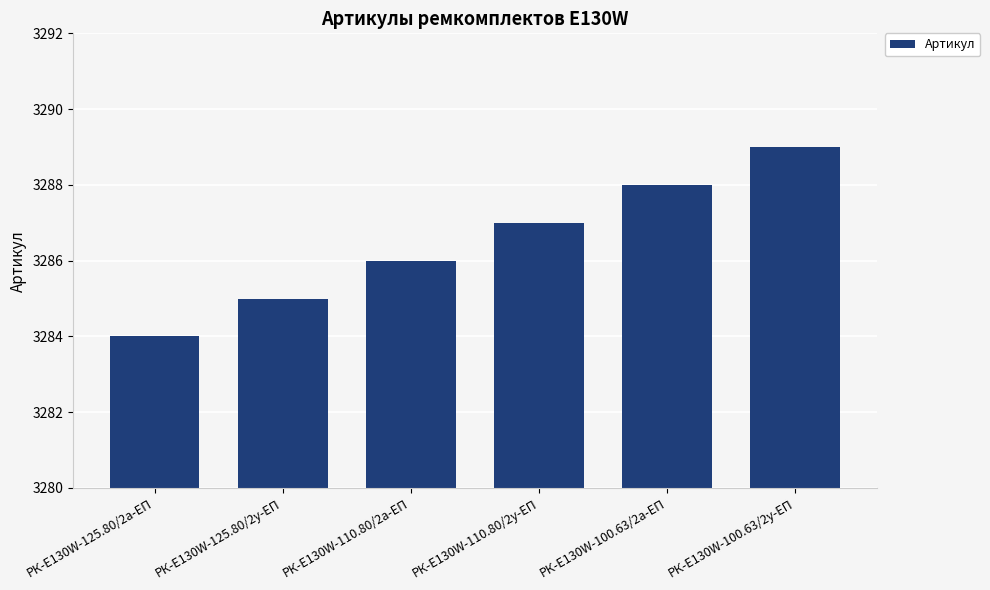

Reading right to left, transcribe all the data shown in this chart.

РК-E130W-100.63/2у-ЕП=3289	РК-E130W-100.63/2а-ЕП=3288	РК-E130W-110.80/2у-ЕП=3287	РК-E130W-110.80/2а-ЕП=3286	РК-E130W-125.80/2у-ЕП=3285	РК-E130W-125.80/2а-ЕП=3284